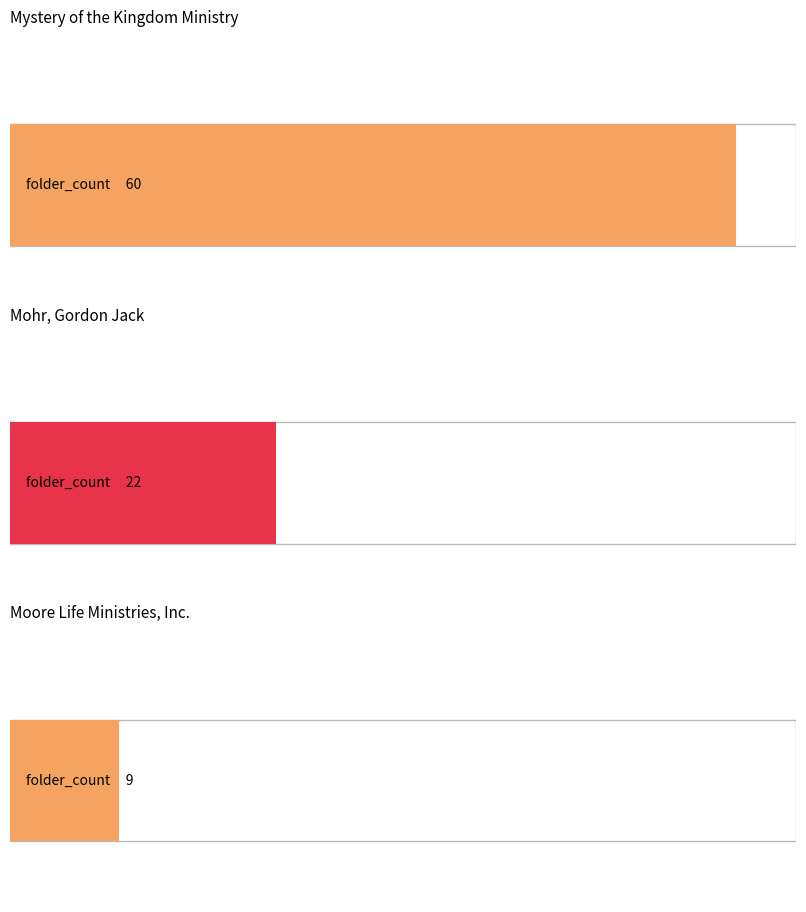

How many data points does each series have?

3